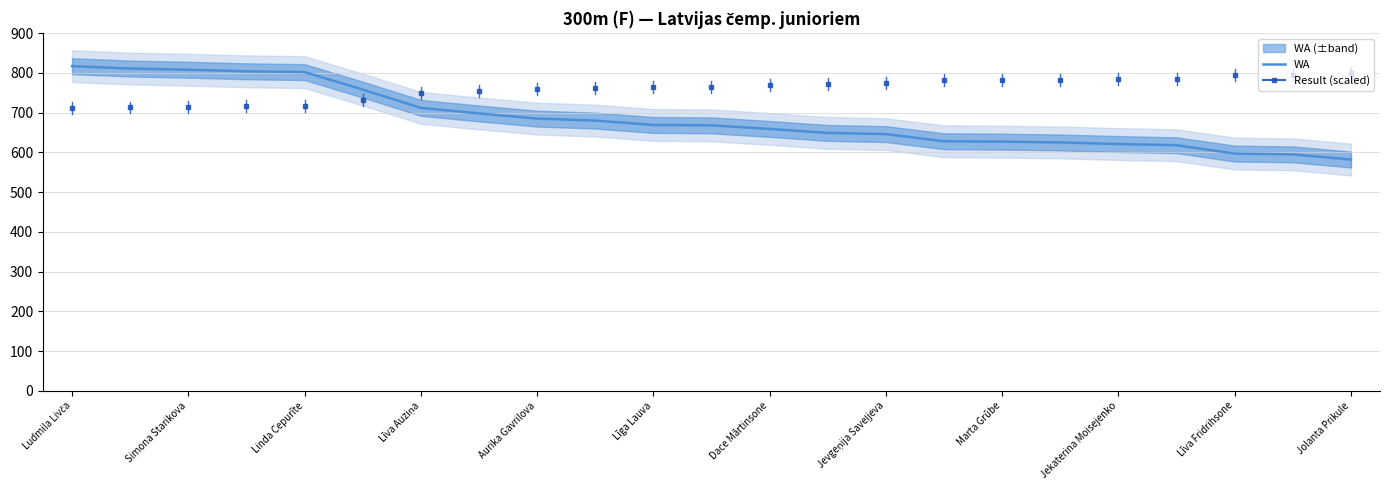

What value does the WA series have at Jolanta Prikule?

582